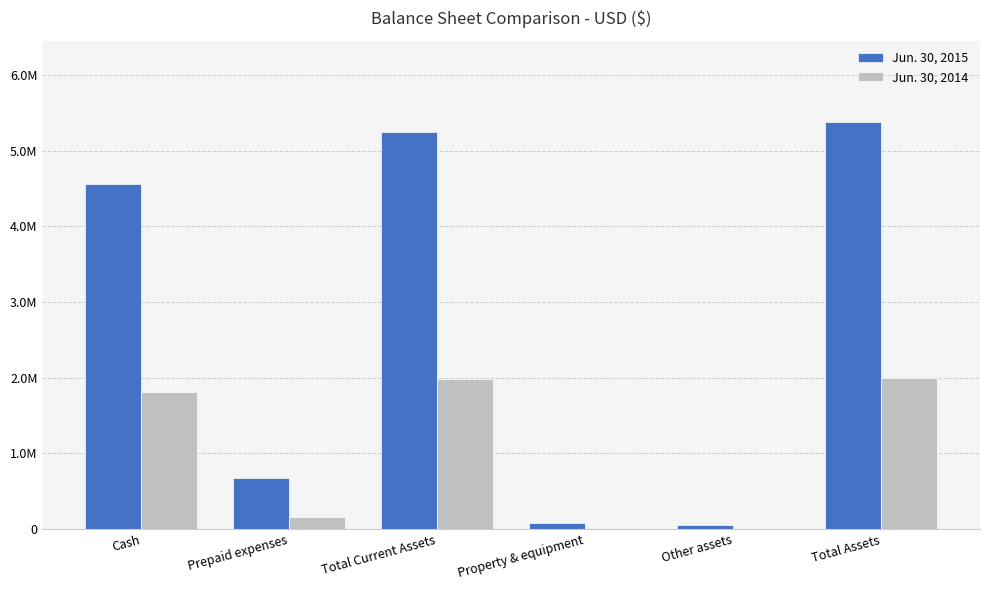

List the series in order of their overall mean, lowest first.

Jun. 30, 2014, Jun. 30, 2015